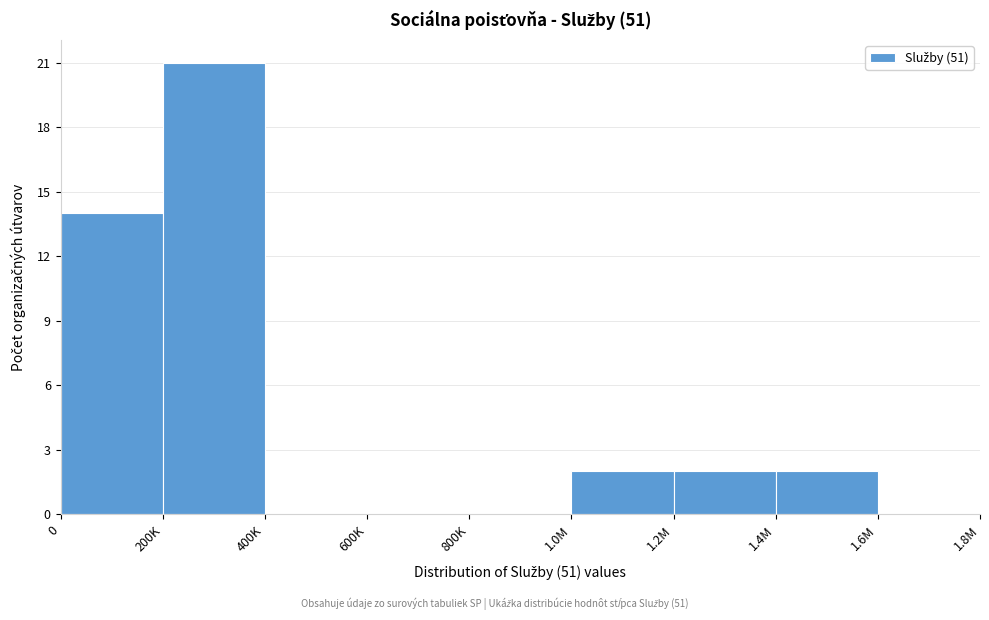

Reading left to right, what are all the values shown in this chart?

0=14	200K=21	400K=0	600K=0	800K=0	1.0M=2	1.2M=2	1.4M=2	1.6M=0